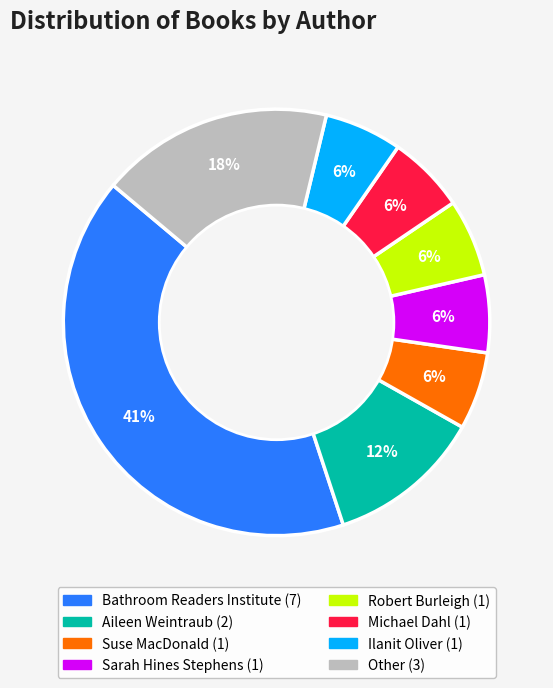

Does any single category account for the majority?

No